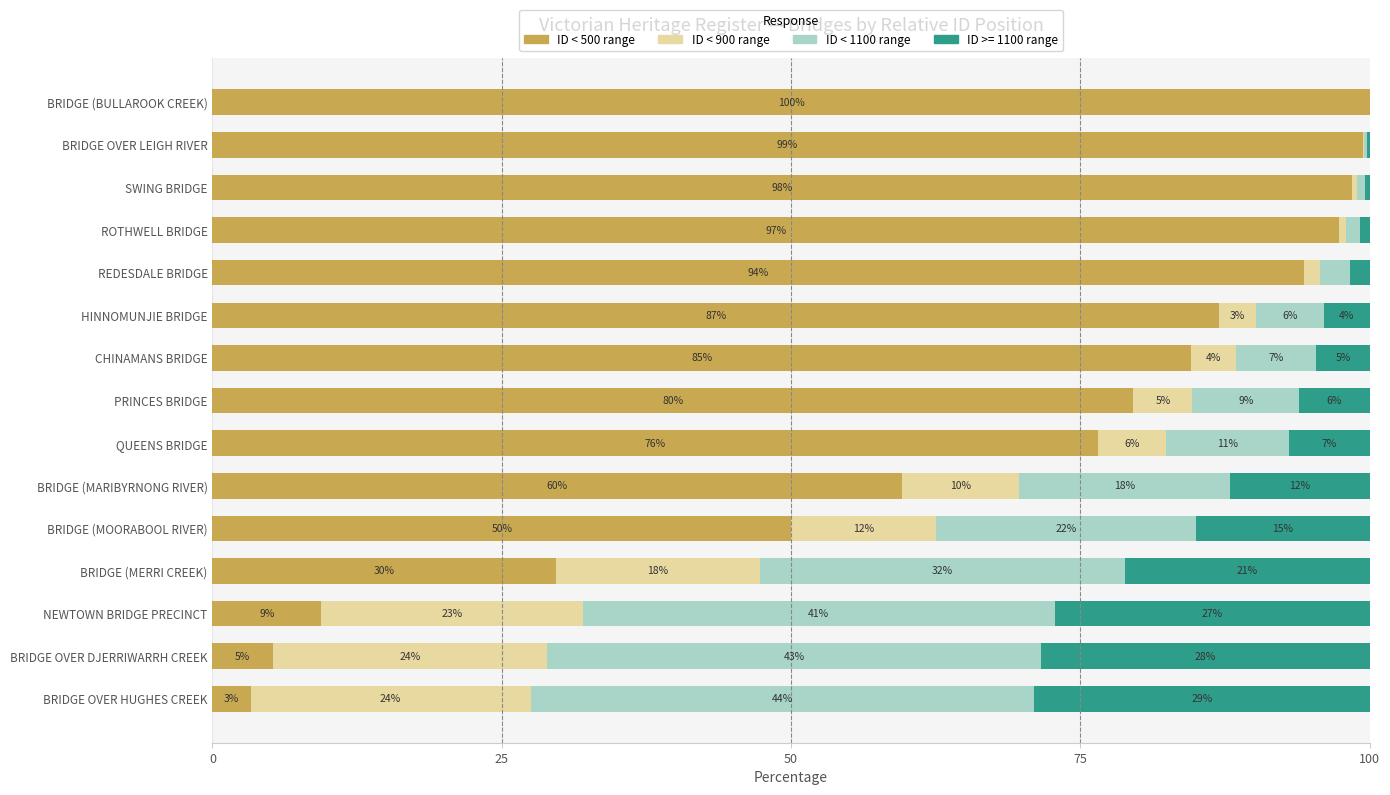

What are all the series names shown in the legend?

ID < 500 range, ID < 900 range, ID < 1100 range, ID >= 1100 range